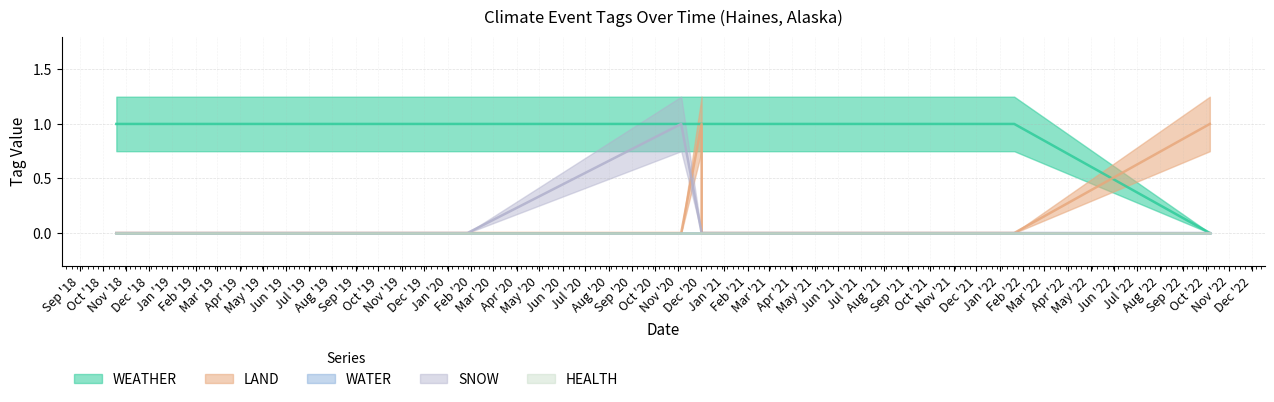

What is the sum of all LAND values?

2